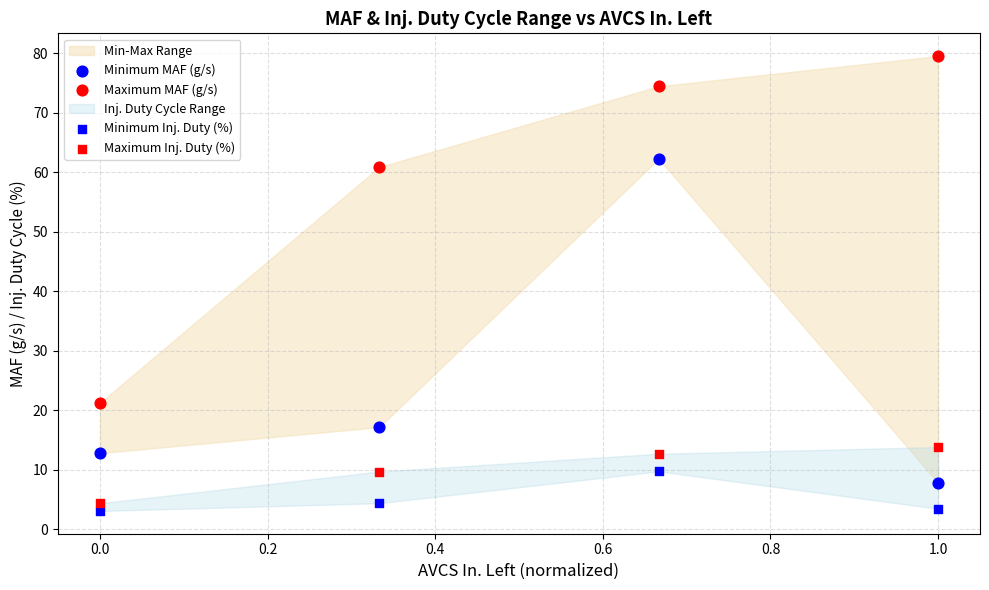

Which series reaches the maximum Y coordinate?

Maximum MAF (g/s)